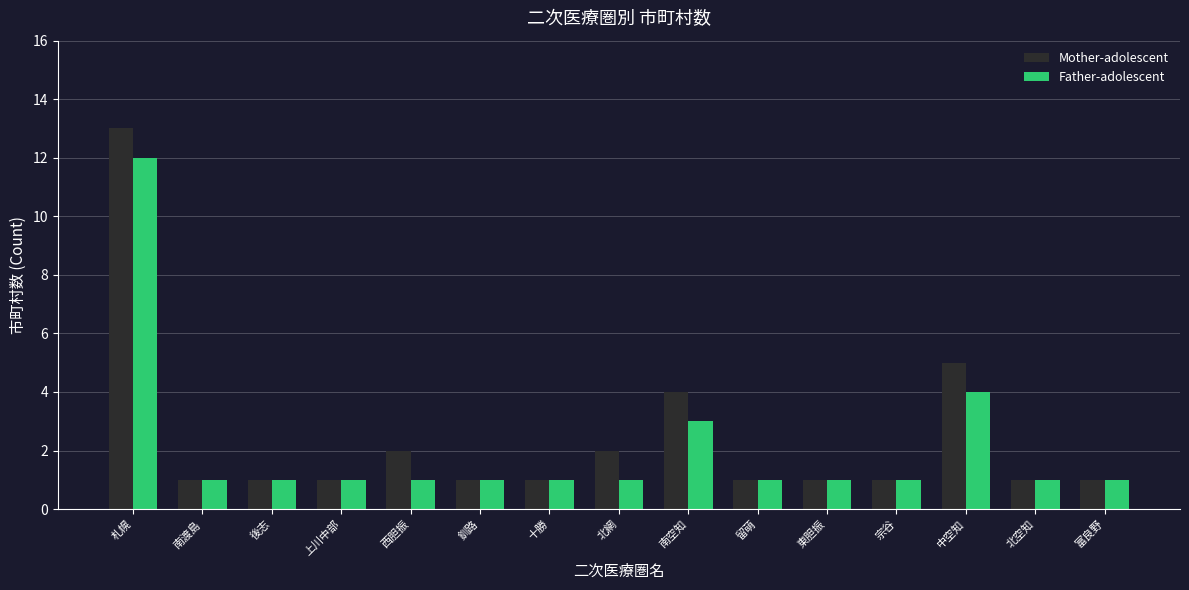

How many bars are there in each group?

2